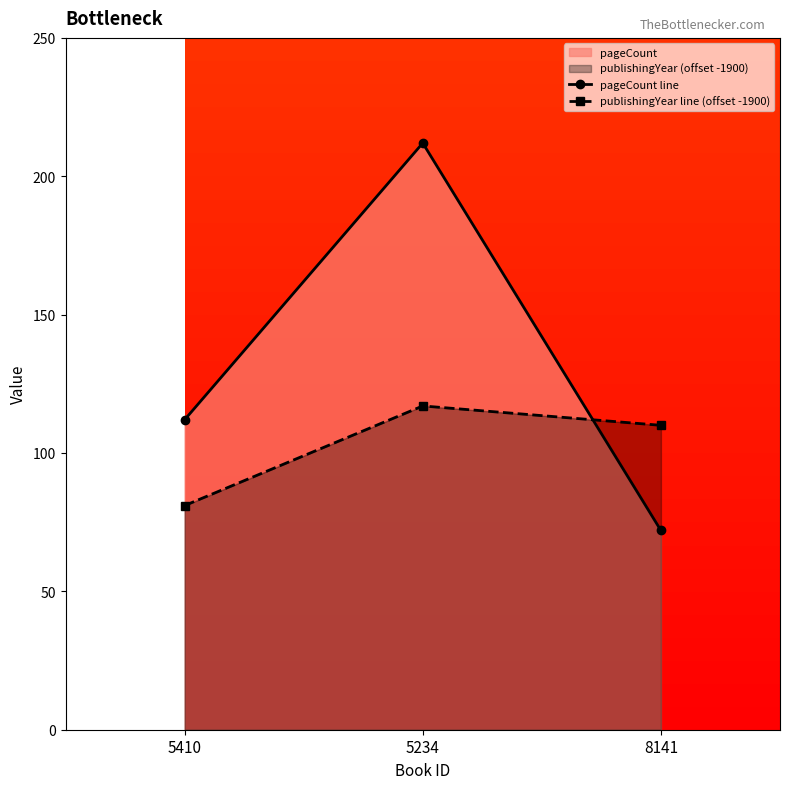

Rank the categories by publishingYear line (offset -1900) value from lowest to highest.

5410, 8141, 5234